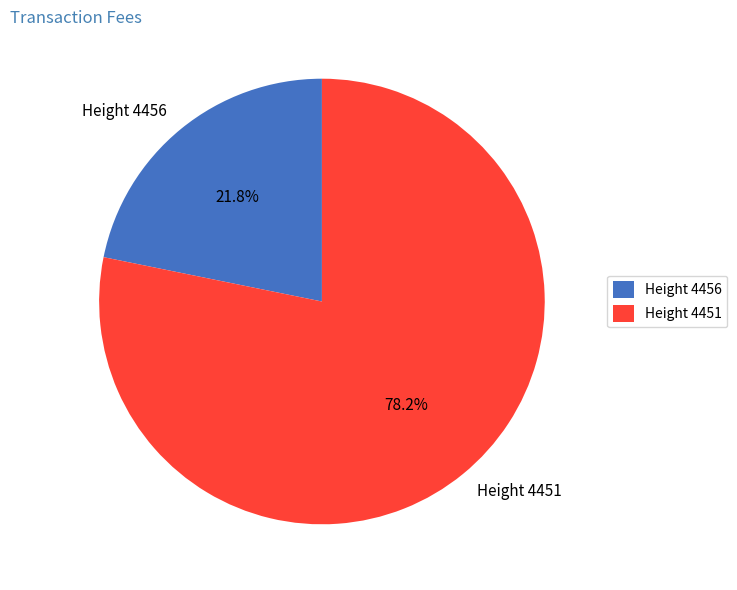

What is the smallest slice in the pie chart?

Height 4456